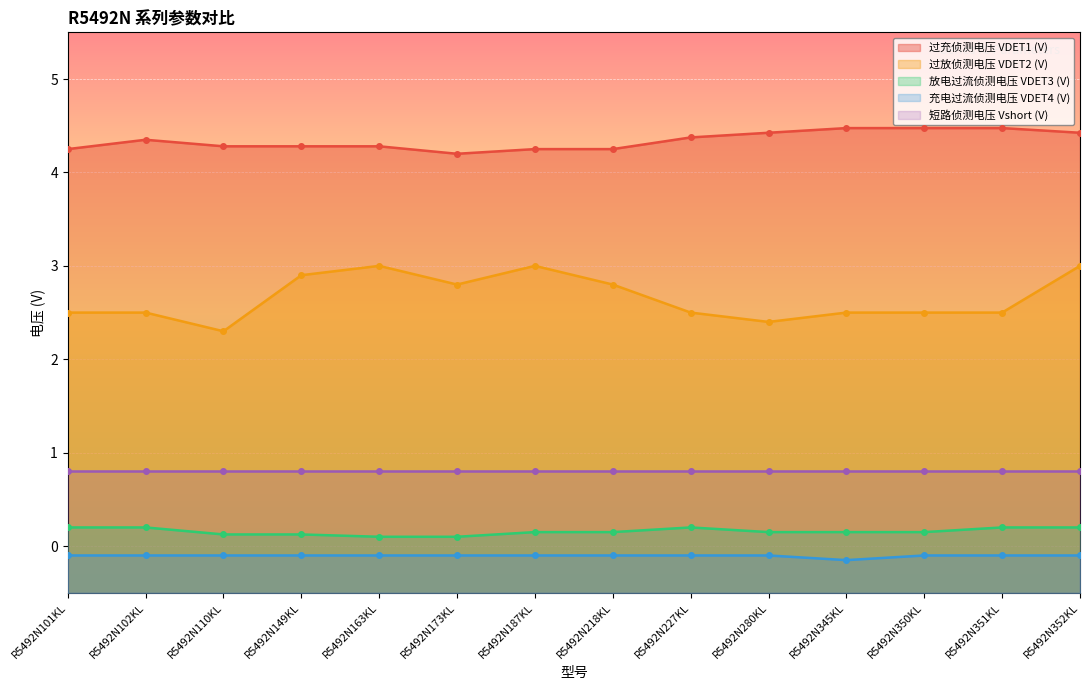

At which label does 过放侦测电压 VDET2 (V) reach its peak?

R5492N163KL